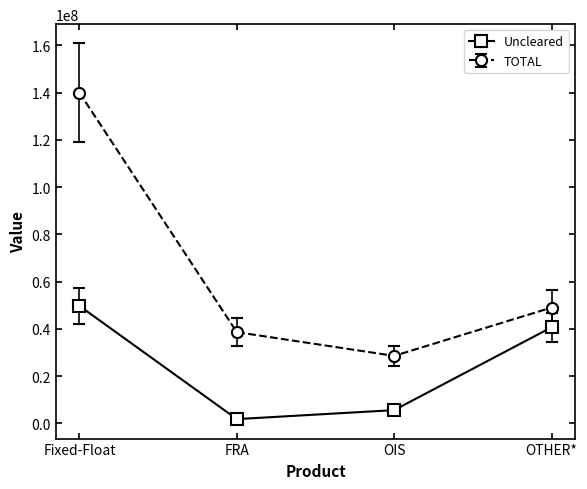

What is the spread (max minus min) of values at FRA?

36800319